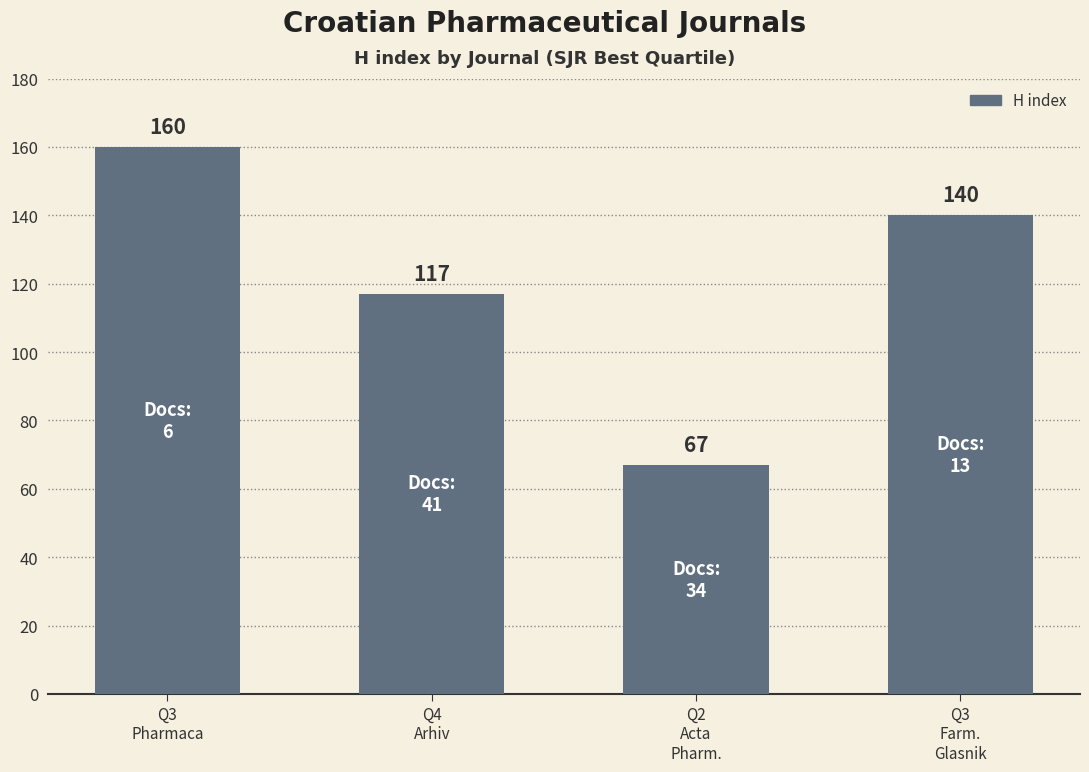

How many values are below 140?

2